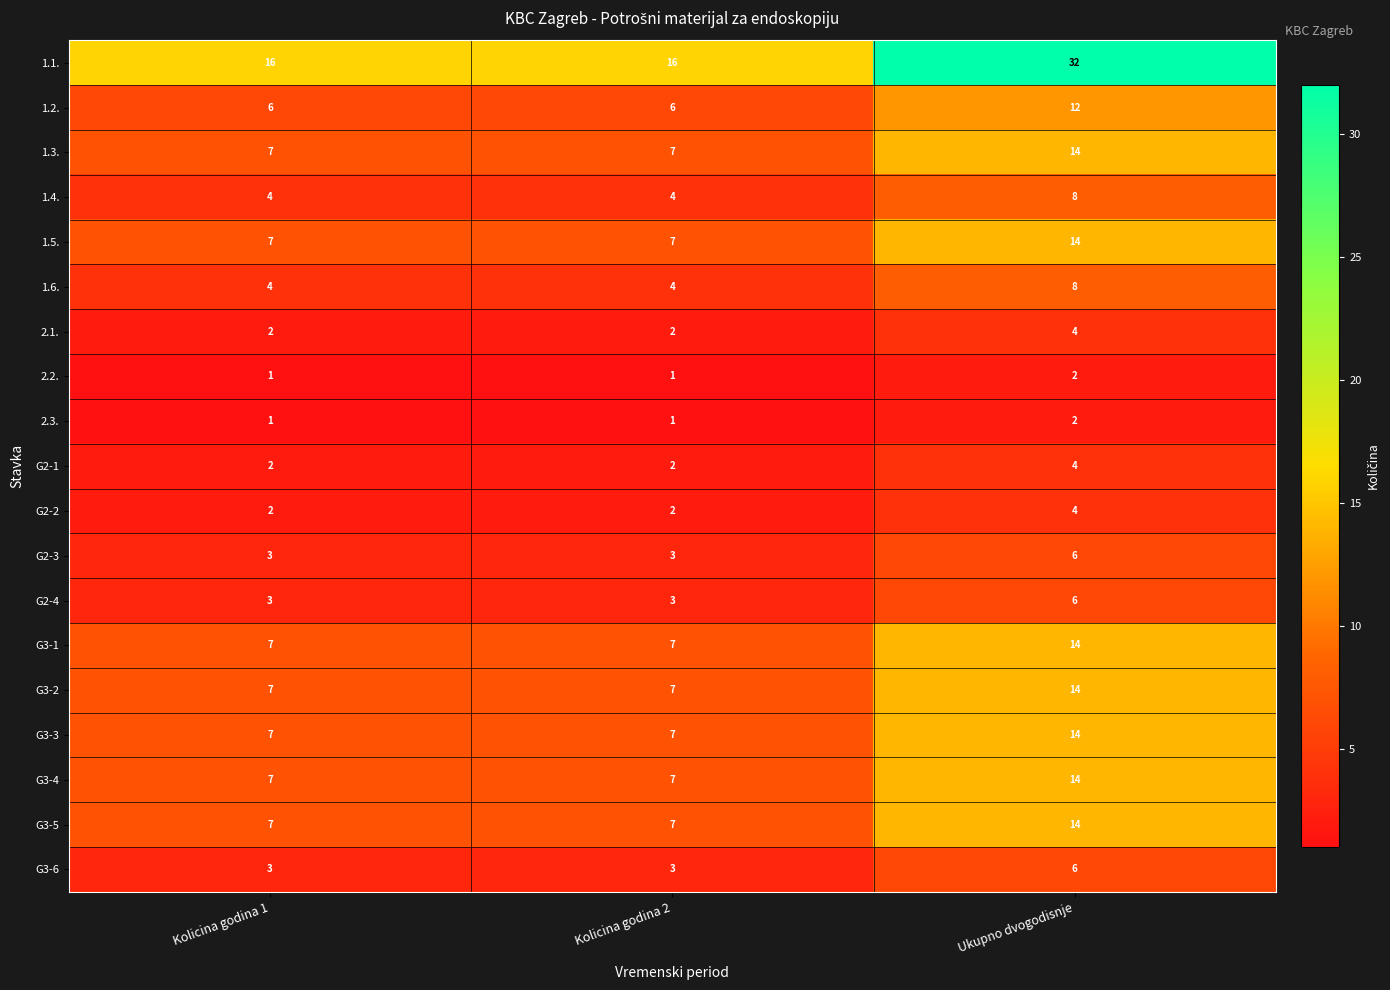

Which series has the widest spread of values?

1.1.